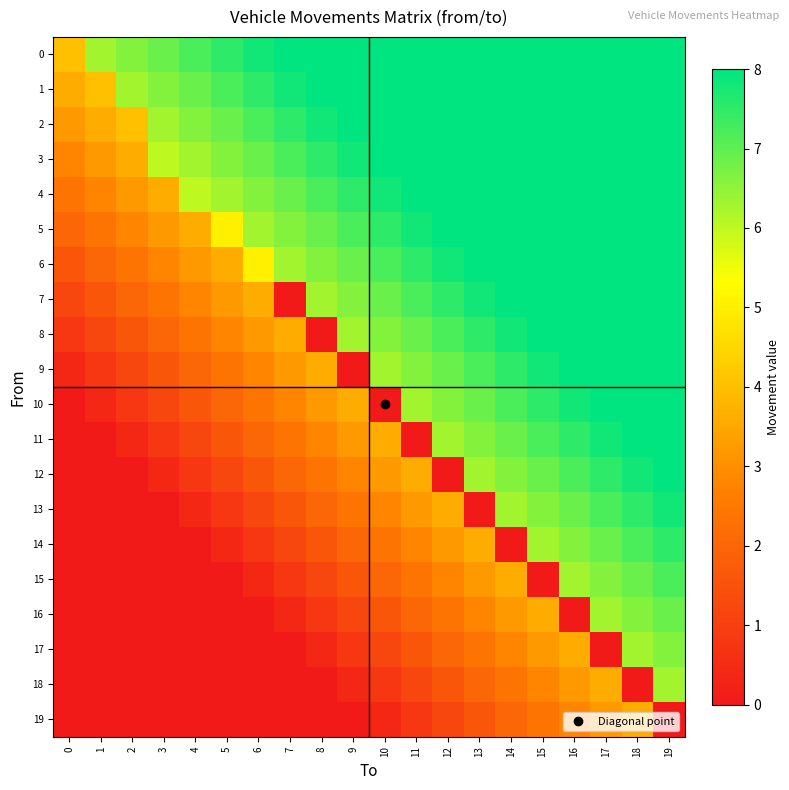

Reading left to right, transcribe all the data shown in this chart.

0: 0=4.0	1=6.3	2=6.6	3=6.9	4=7.2	5=7.5	6=7.8	7=8.1	8=8.4	9=8.7	10=9.0	11=9.3	12=9.6	13=9.9	14=10.2	15=10.5	16=10.8	17=11.1	18=11.4	19=11.7
1: 0=3.6	1=4.0	2=6.3	3=6.6	4=6.9	5=7.2	6=7.5	7=7.8	8=8.1	9=8.4	10=8.7	11=9.0	12=9.3	13=9.6	14=9.9	15=10.2	16=10.5	17=10.8	18=11.1	19=11.4
2: 0=3.2	1=3.6	2=4.0	3=6.3	4=6.6	5=6.9	6=7.2	7=7.5	8=7.8	9=8.1	10=8.4	11=8.7	12=9.0	13=9.3	14=9.6	15=9.9	16=10.2	17=10.5	18=10.8	19=11.1
3: 0=2.8	1=3.2	2=3.6	3=6.0	4=6.3	5=6.6	6=6.9	7=7.2	8=7.5	9=7.8	10=8.1	11=8.4	12=8.7	13=9.0	14=9.3	15=9.6	16=9.9	17=10.2	18=10.5	19=10.8
4: 0=2.4	1=2.8	2=3.2	3=3.6	4=6.0	5=6.3	6=6.6	7=6.9	8=7.2	9=7.5	10=7.8	11=8.1	12=8.4	13=8.7	14=9.0	15=9.3	16=9.6	17=9.9	18=10.2	19=10.5
5: 0=2.0	1=2.4	2=2.8	3=3.2	4=3.6	5=5.0	6=6.3	7=6.6	8=6.9	9=7.2	10=7.5	11=7.8	12=8.1	13=8.4	14=8.7	15=9.0	16=9.3	17=9.6	18=9.9	19=10.2
6: 0=1.6	1=2.0	2=2.4	3=2.8	4=3.2	5=3.6	6=5.0	7=6.3	8=6.6	9=6.9	10=7.2	11=7.5	12=7.8	13=8.1	14=8.4	15=8.7	16=9.0	17=9.3	18=9.6	19=9.9
7: 0=1.2	1=1.6	2=2.0	3=2.4	4=2.8	5=3.2	6=3.6	7=0.0	8=6.3	9=6.6	10=6.9	11=7.2	12=7.5	13=7.8	14=8.1	15=8.4	16=8.7	17=9.0	18=9.3	19=9.6
8: 0=0.8	1=1.2	2=1.6	3=2.0	4=2.4	5=2.8	6=3.2	7=3.6	8=0.0	9=6.3	10=6.6	11=6.9	12=7.2	13=7.5	14=7.8	15=8.1	16=8.4	17=8.7	18=9.0	19=9.3
9: 0=0.4	1=0.8	2=1.2	3=1.6	4=2.0	5=2.4	6=2.8	7=3.2	8=3.6	9=0.0	10=6.3	11=6.6	12=6.9	13=7.2	14=7.5	15=7.8	16=8.1	17=8.4	18=8.7	19=9.0
10: 0=0.0	1=0.4	2=0.8	3=1.2	4=1.6	5=2.0	6=2.4	7=2.8	8=3.2	9=3.6	10=0.0	11=6.3	12=6.6	13=6.9	14=7.2	15=7.5	16=7.8	17=8.1	18=8.4	19=8.7
11: 0=0.0	1=0.0	2=0.4	3=0.8	4=1.2	5=1.6	6=2.0	7=2.4	8=2.8	9=3.2	10=3.6	11=0.0	12=6.3	13=6.6	14=6.9	15=7.2	16=7.5	17=7.8	18=8.1	19=8.4
12: 0=0.0	1=0.0	2=0.0	3=0.4	4=0.8	5=1.2	6=1.6	7=2.0	8=2.4	9=2.8	10=3.2	11=3.6	12=0.0	13=6.3	14=6.6	15=6.9	16=7.2	17=7.5	18=7.8	19=8.1
13: 0=0.0	1=0.0	2=0.0	3=0.0	4=0.4	5=0.8	6=1.2	7=1.6	8=2.0	9=2.4	10=2.8	11=3.2	12=3.6	13=0.0	14=6.3	15=6.6	16=6.9	17=7.2	18=7.5	19=7.8
14: 0=0.0	1=0.0	2=0.0	3=0.0	4=0.0	5=0.4	6=0.8	7=1.2	8=1.6	9=2.0	10=2.4	11=2.8	12=3.2	13=3.6	14=0.0	15=6.3	16=6.6	17=6.9	18=7.2	19=7.5
15: 0=0.0	1=0.0	2=0.0	3=0.0	4=0.0	5=0.0	6=0.4	7=0.8	8=1.2	9=1.6	10=2.0	11=2.4	12=2.8	13=3.2	14=3.6	15=0.0	16=6.3	17=6.6	18=6.9	19=7.2
16: 0=0.0	1=0.0	2=0.0	3=0.0	4=0.0	5=0.0	6=0.0	7=0.4	8=0.8	9=1.2	10=1.6	11=2.0	12=2.4	13=2.8	14=3.2	15=3.6	16=0.0	17=6.3	18=6.6	19=6.9
17: 0=0.0	1=0.0	2=0.0	3=0.0	4=0.0	5=0.0	6=0.0	7=0.0	8=0.4	9=0.8	10=1.2	11=1.6	12=2.0	13=2.4	14=2.8	15=3.2	16=3.6	17=0.0	18=6.3	19=6.6
18: 0=0.0	1=0.0	2=0.0	3=0.0	4=0.0	5=0.0	6=0.0	7=0.0	8=0.0	9=0.4	10=0.8	11=1.2	12=1.6	13=2.0	14=2.4	15=2.8	16=3.2	17=3.6	18=0.0	19=6.3
19: 0=0.0	1=0.0	2=0.0	3=0.0	4=0.0	5=0.0	6=0.0	7=0.0	8=0.0	9=0.0	10=0.4	11=0.8	12=1.2	13=1.6	14=2.0	15=2.4	16=2.8	17=3.2	18=3.6	19=0.0